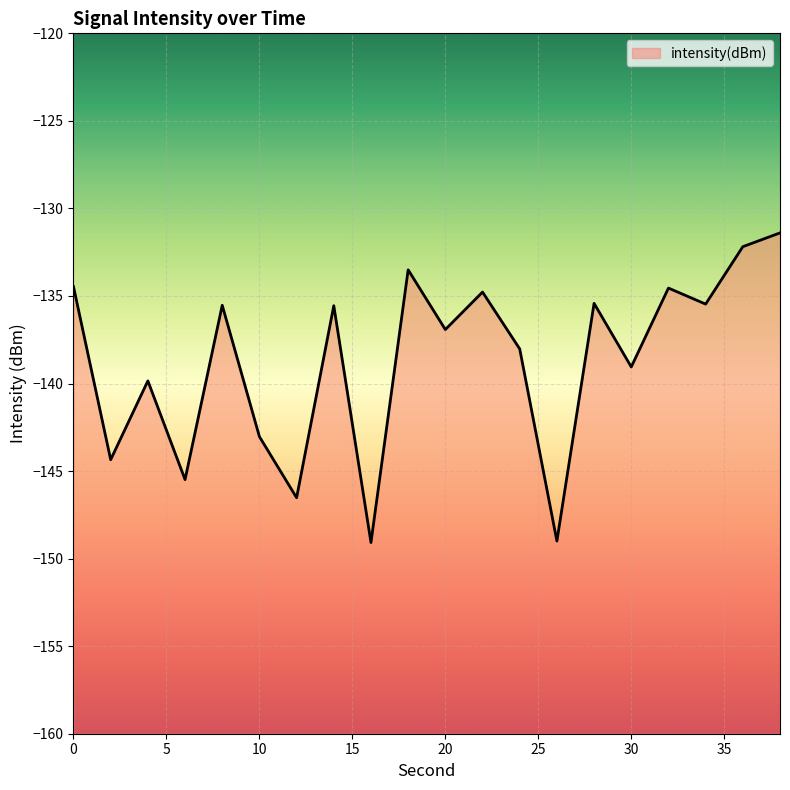

What is the smallest value displayed?

-149.1